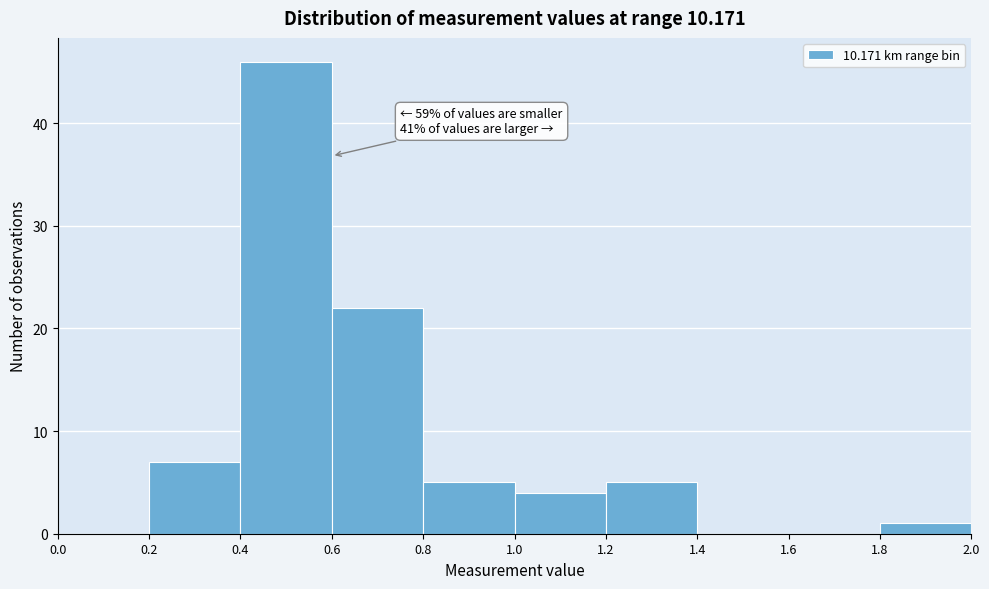

Which range on the x-axis has the tallest bar?

0.4 to 0.6